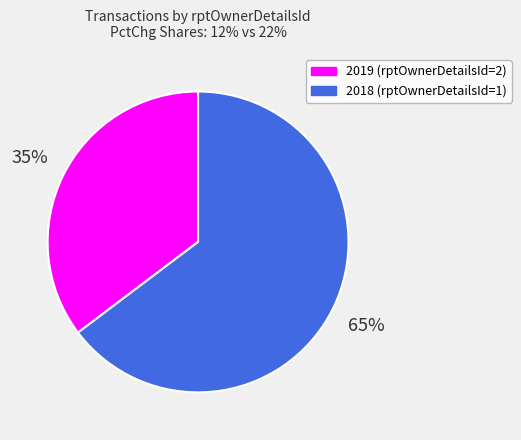

Which has a higher value, 2018 (rptOwnerDetailsId=1) or 2019 (rptOwnerDetailsId=2)?

2018 (rptOwnerDetailsId=1)